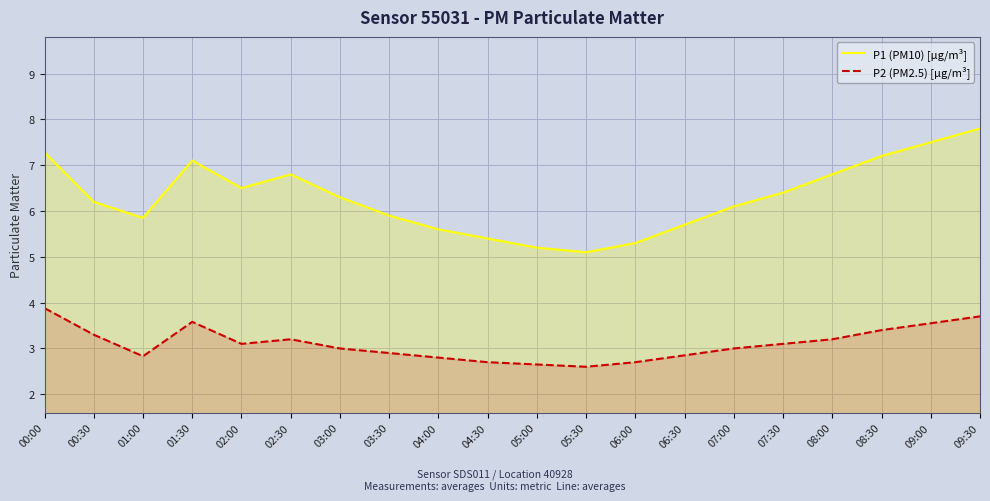

Which label corresponds to the smallest value in the chart?

05:30